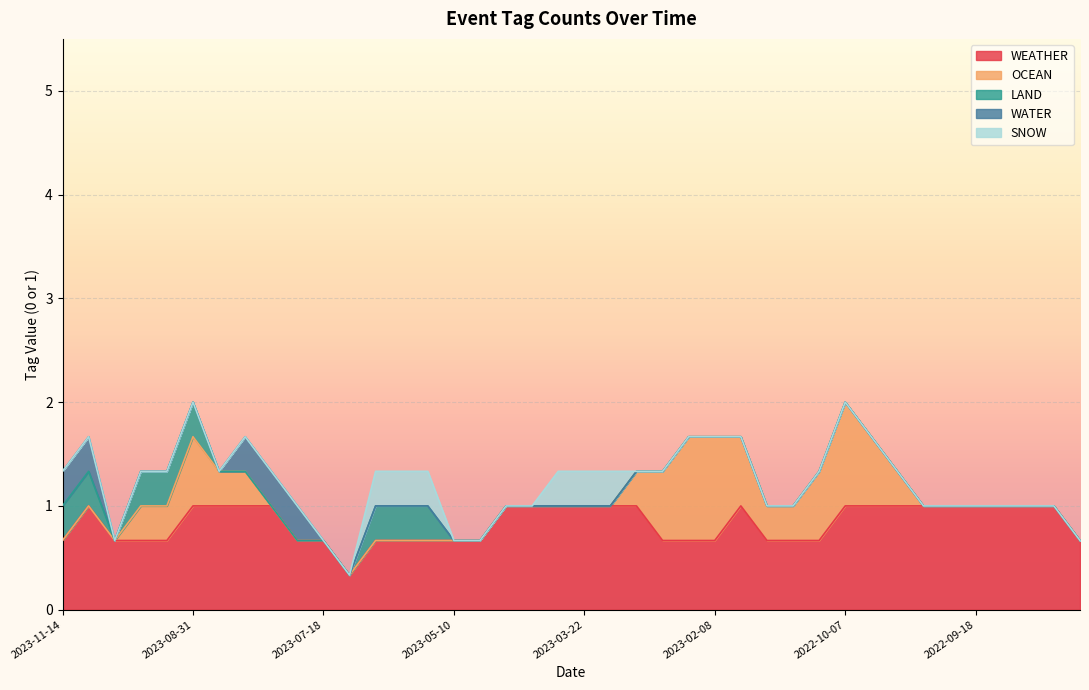

List the series in order of their peak value, highest first.

WEATHER, OCEAN, LAND, WATER, SNOW